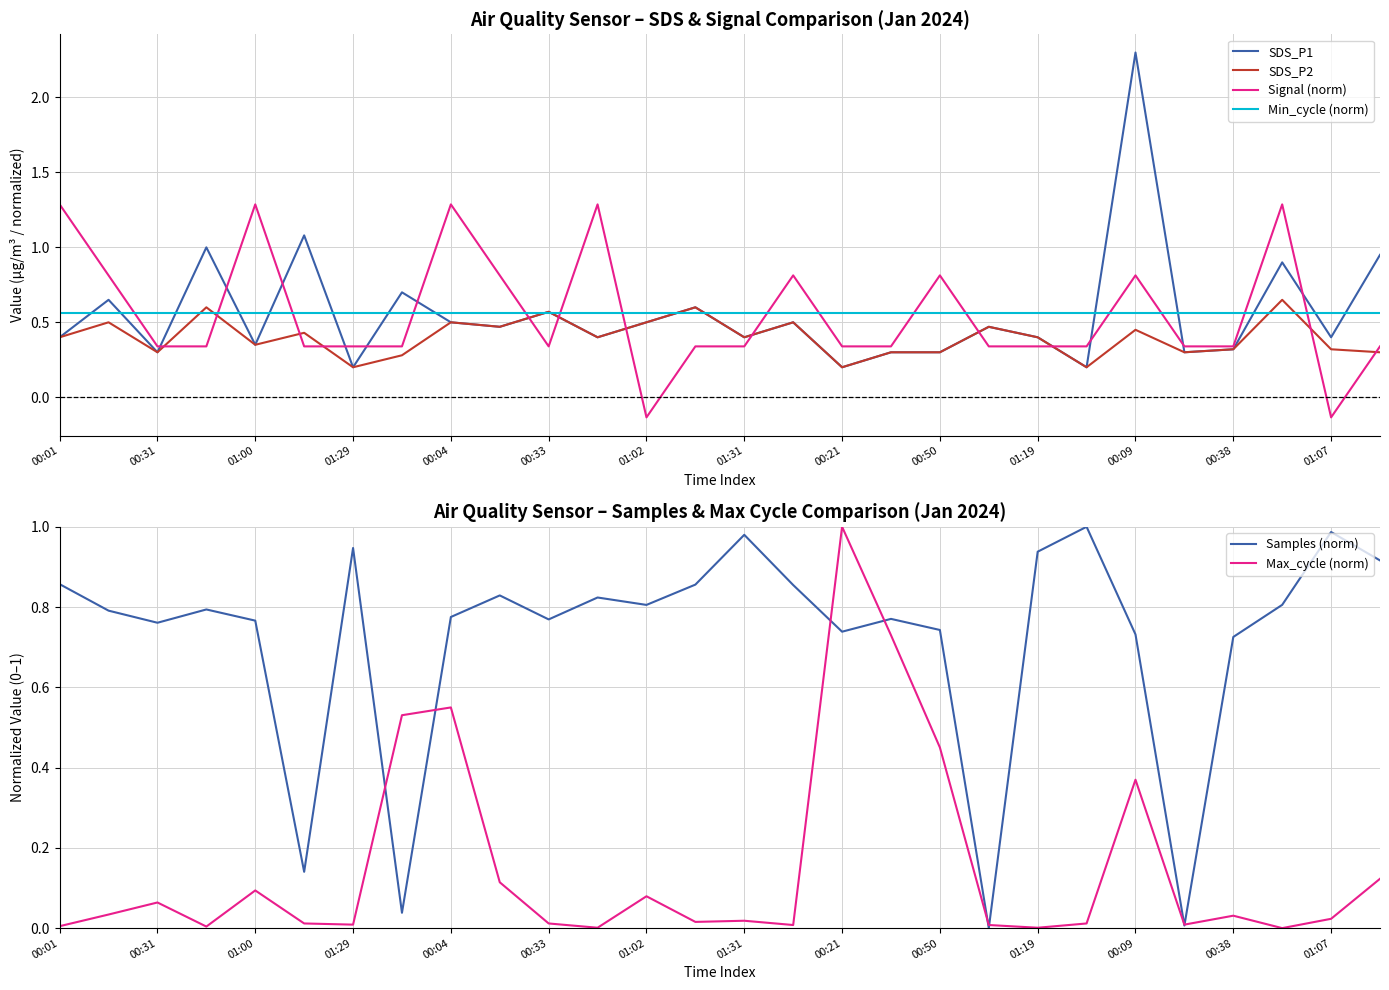

At which label does Signal (norm) first exceed 0?

00:01